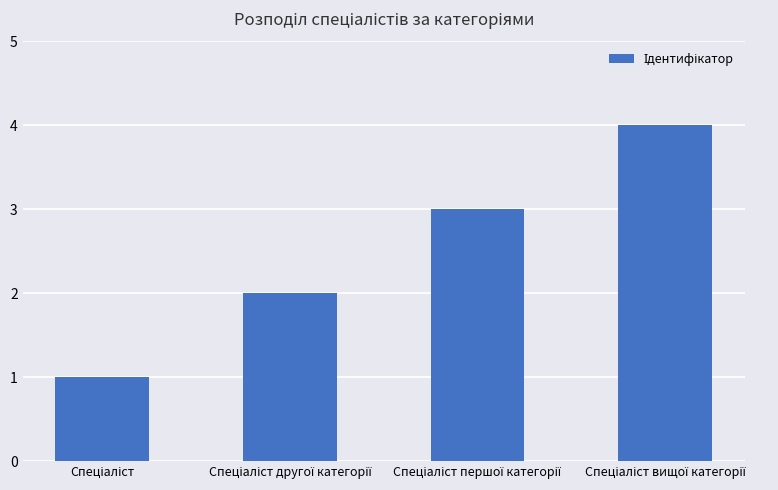

What is the maximum value shown in the chart?

4